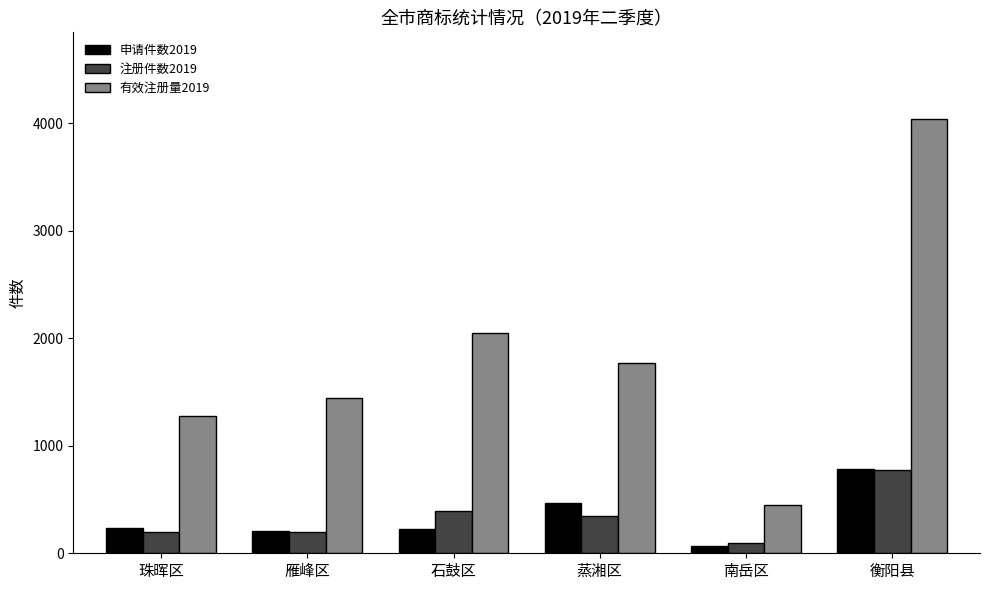

At which label does 注册件数2019 reach its peak?

衡阳县